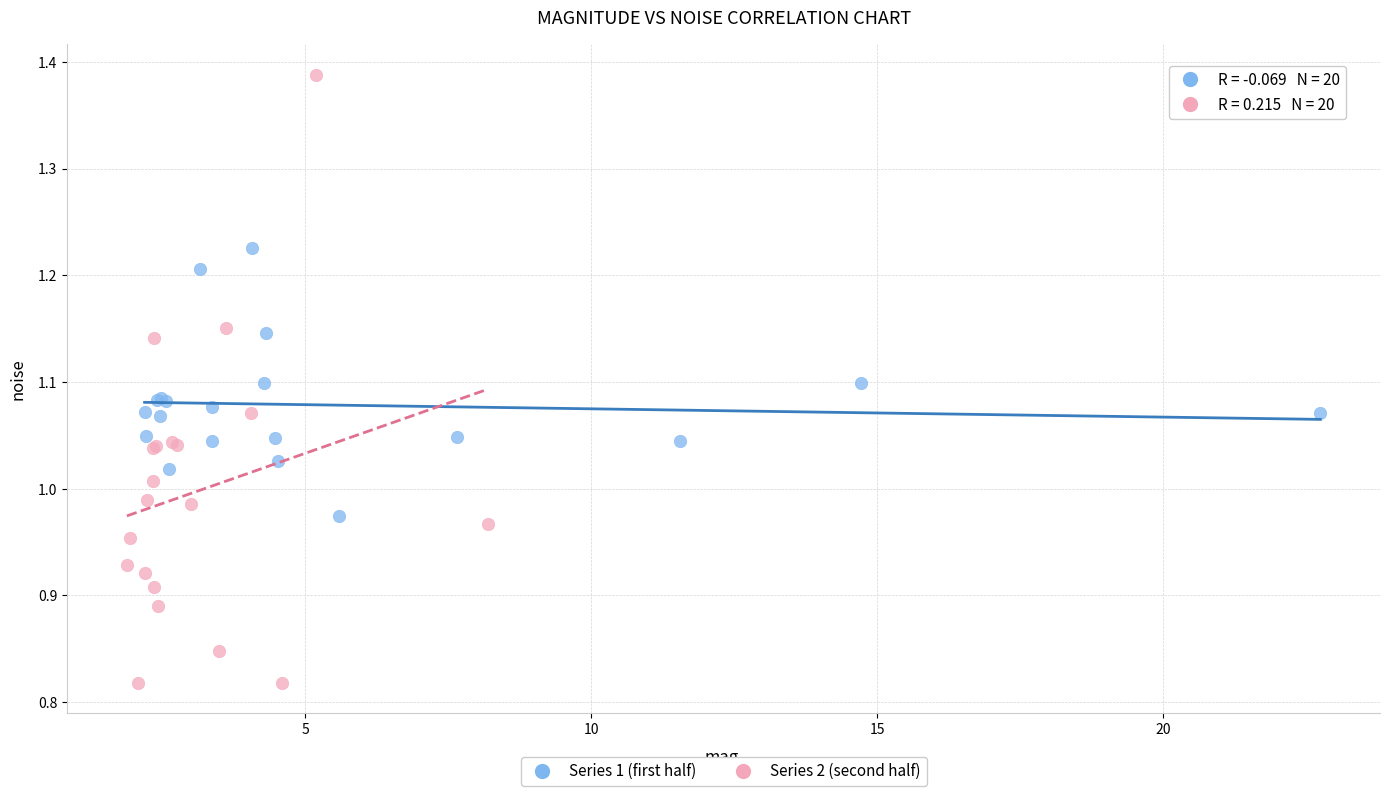

Which series contains the highest Y value?

Series 2 (second half)